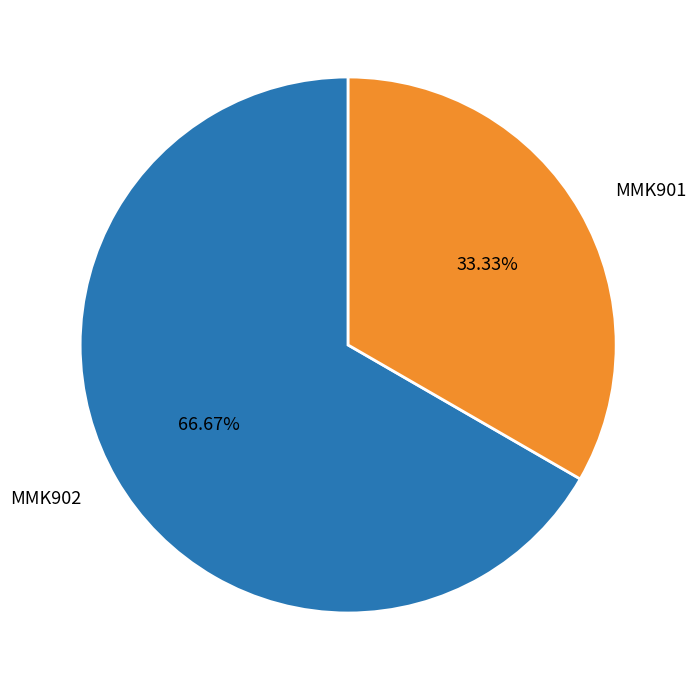

Is it true that MMK902 is 74% of the pie?

False